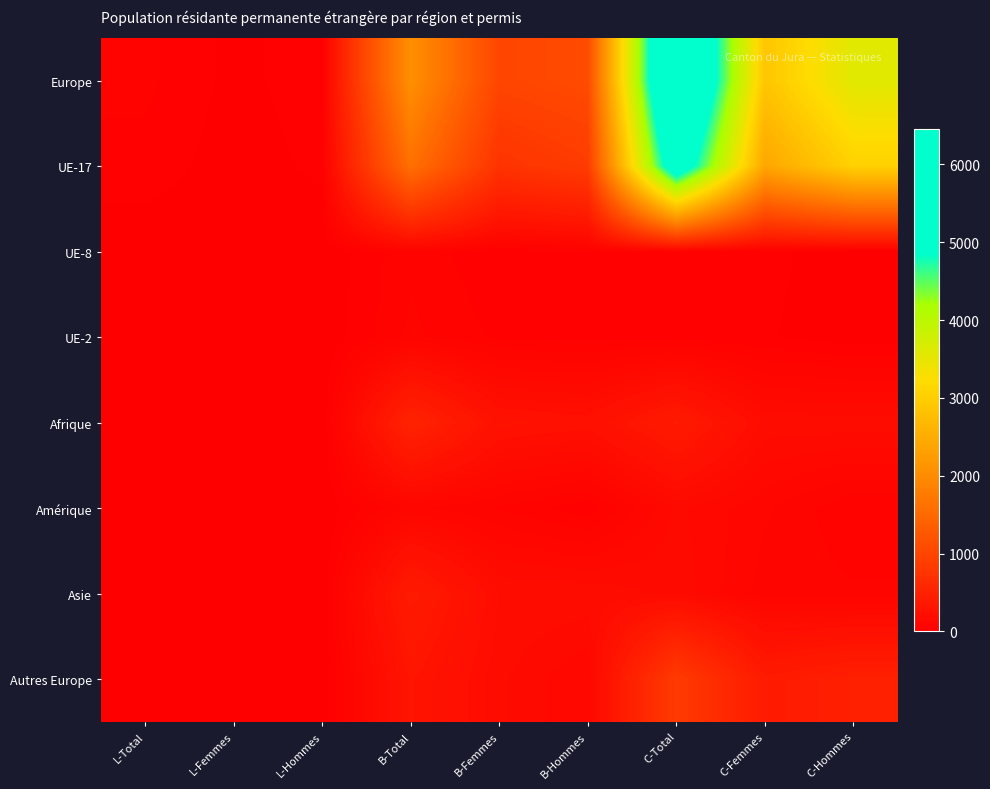

What is the difference between the highest and lowest values at C-Hommes?

3562